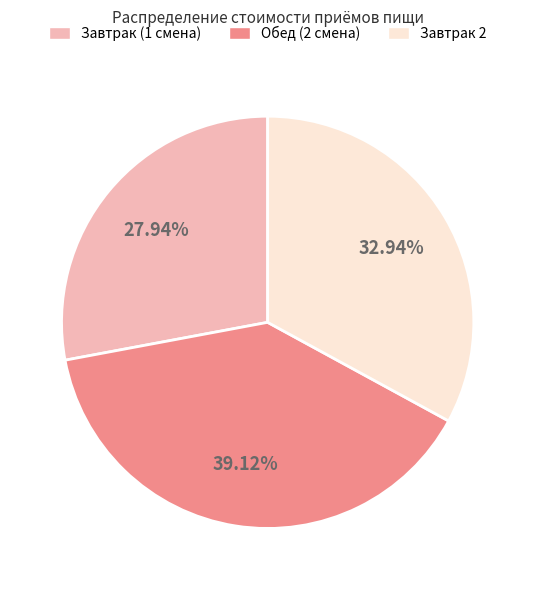

Rank the categories by value from highest to lowest.

Обед (2 смена), Завтрак 2, Завтрак (1 смена)